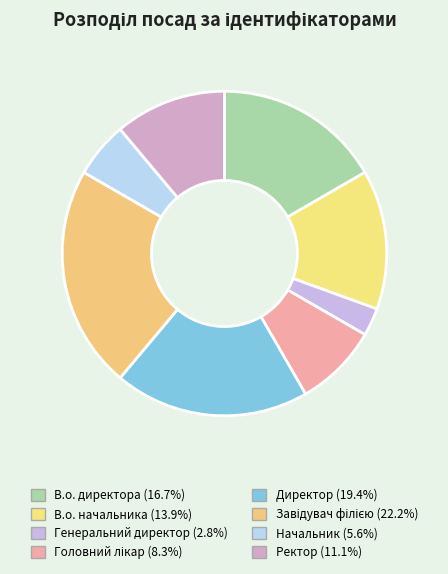

To the nearest percent, what is the difference between the В.о. начальника and Головний лікар slice percentages?

6%